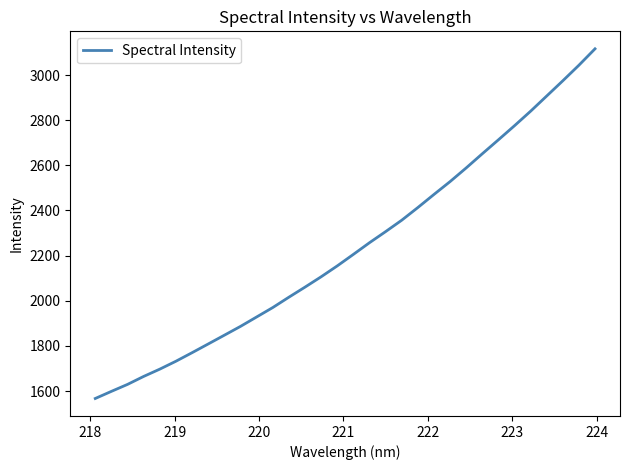

What is the sum of all values?

71579.3